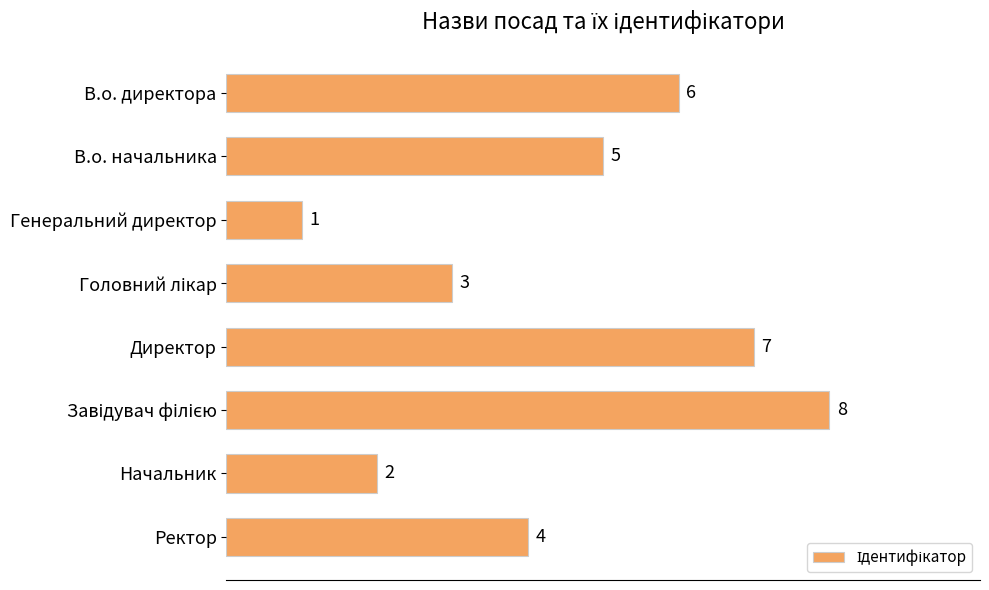

At which label is the value closest to 4?

Ректор